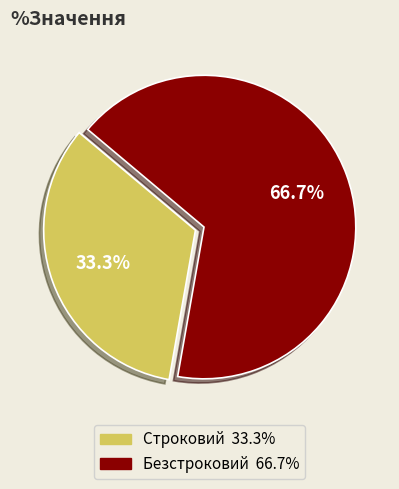

What is the majority slice?

Безстроковий